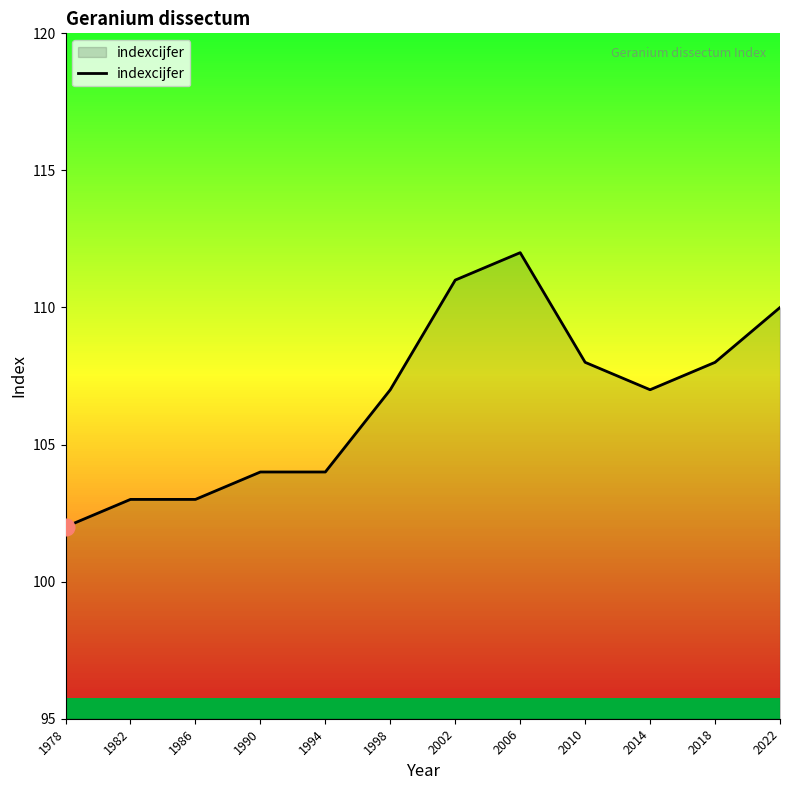

The chart shows a value of 102 at 1978. True or false?

True